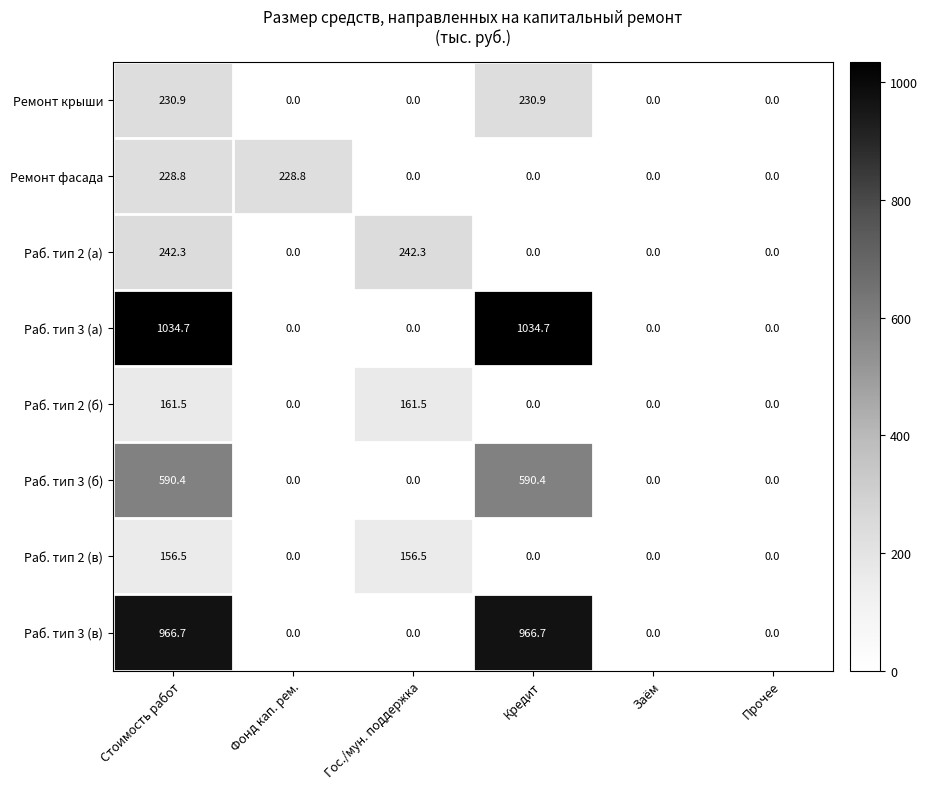

What is the maximum value for Раб. тип 2 (б)?

161.5